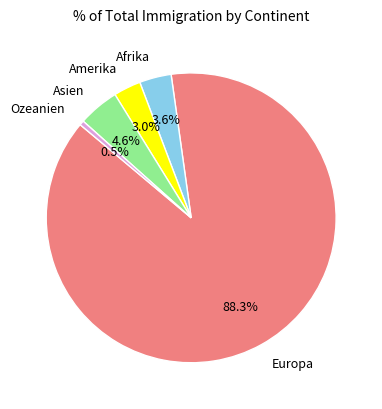

Is it true that Europa is 79% of the pie?

False